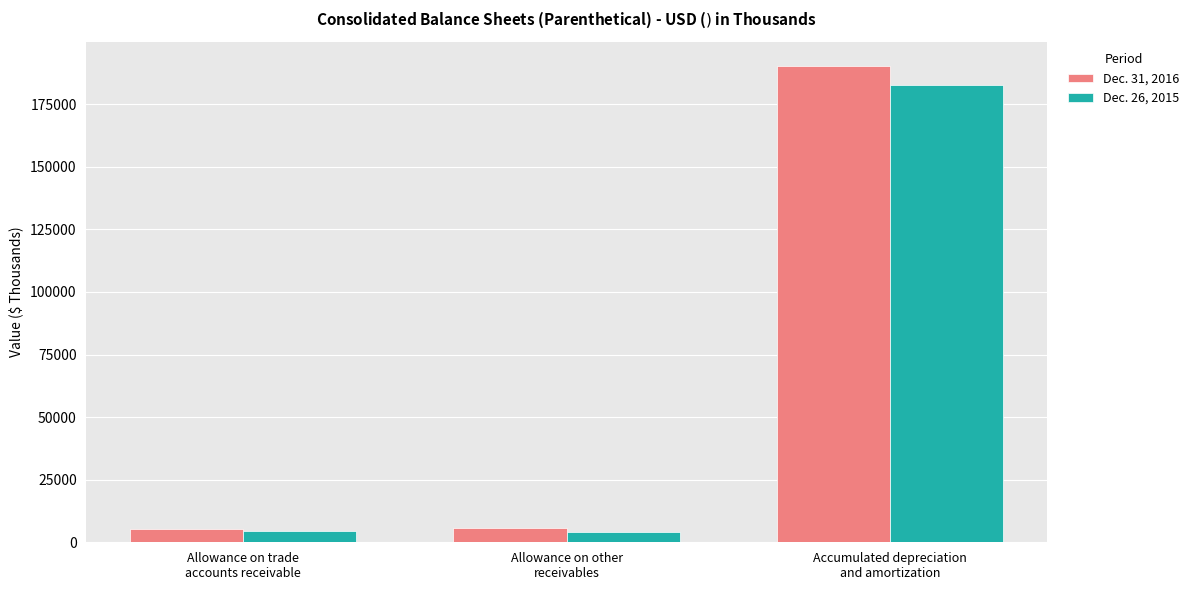

List the series in order of their overall mean, lowest first.

Dec. 26, 2015, Dec. 31, 2016